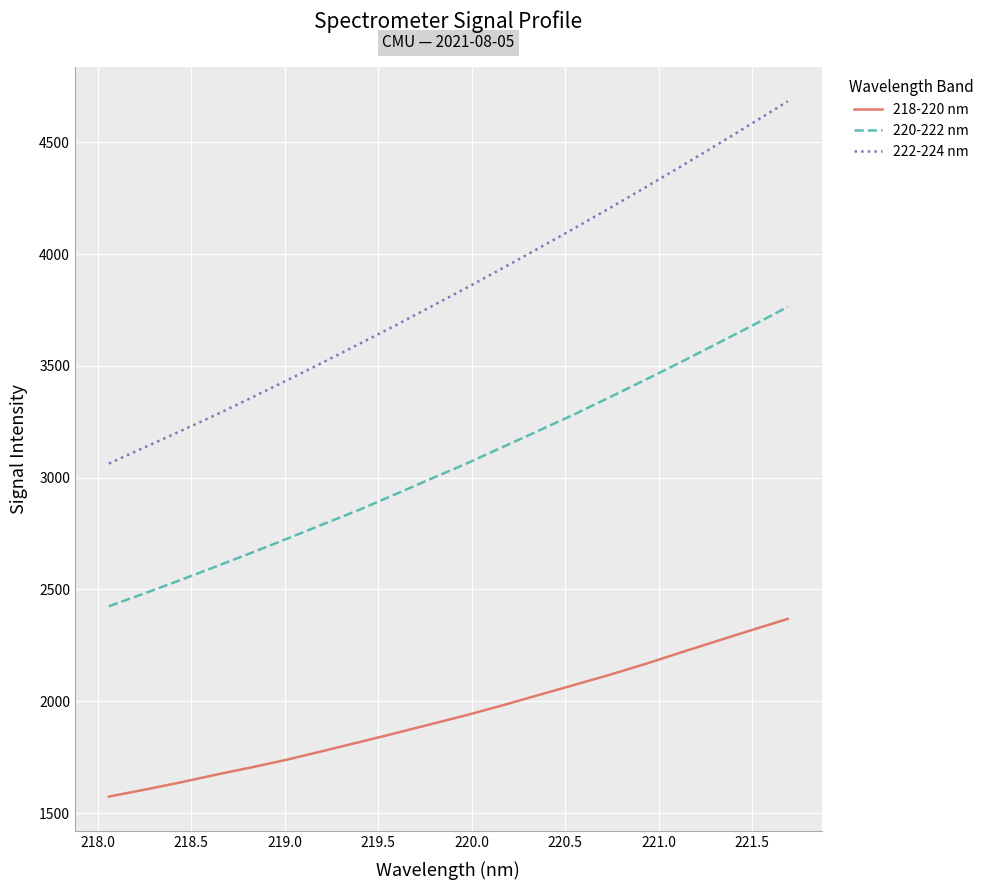

True or false: 222-224 nm and 218-220 nm intersect in this chart.

False